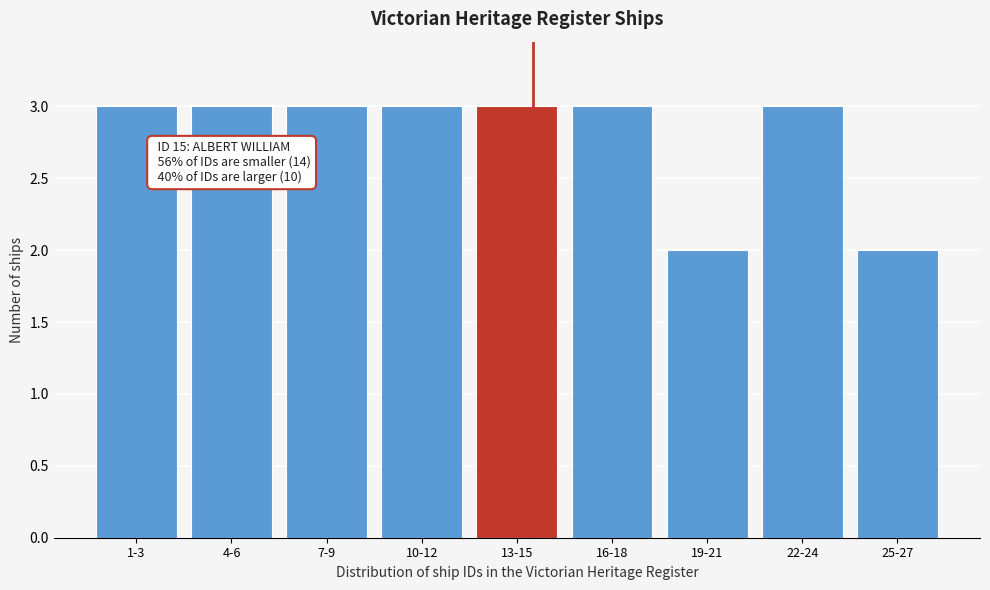

Reading right to left, what are all the values shown in this chart?

25-27=2	22-24=3	19-21=2	16-18=3	13-15=3	10-12=3	7-9=3	4-6=3	1-3=3